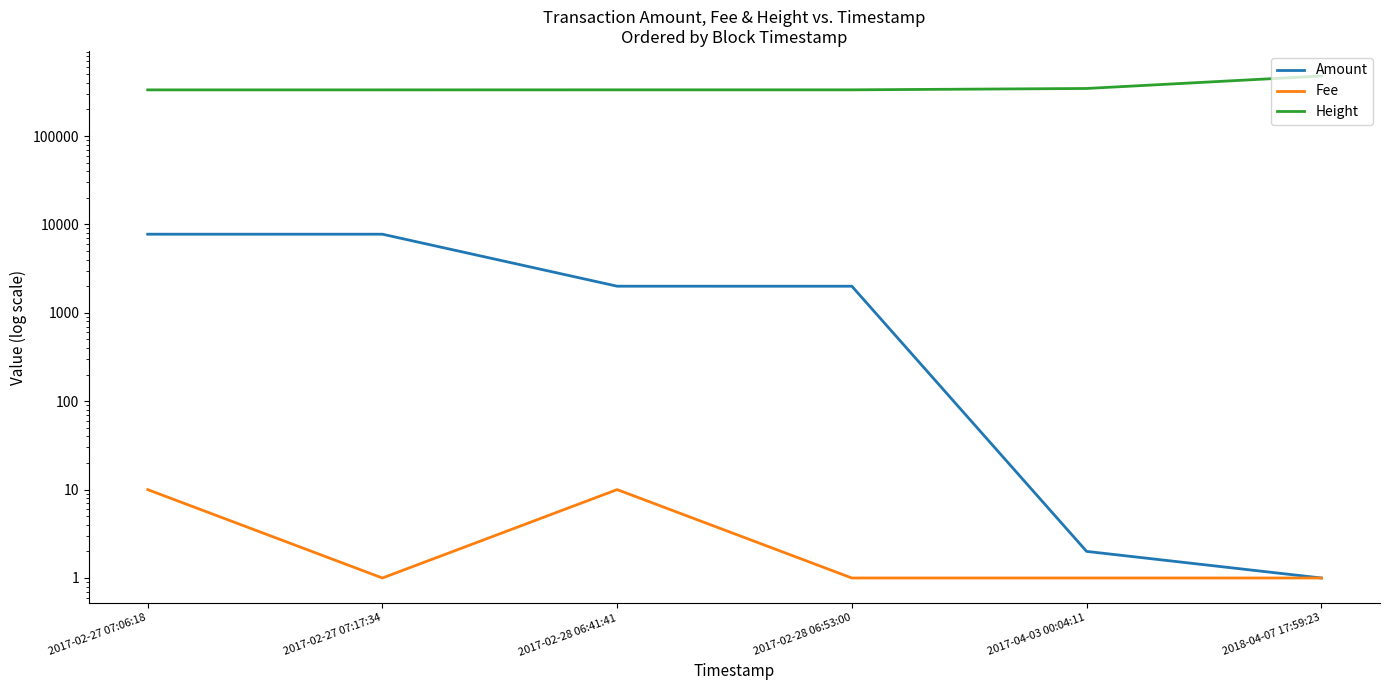

What is the difference between the maximum and minimum values in the Height series?

144466.0